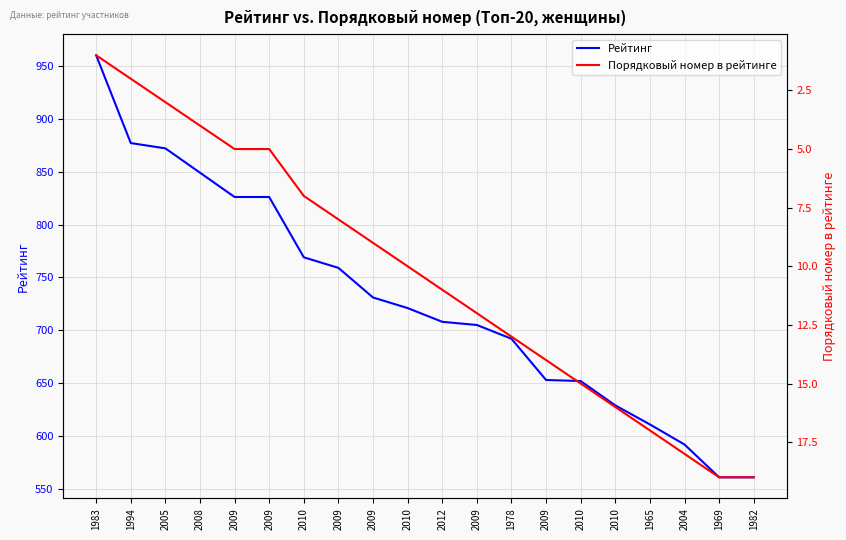

At 2010, list the series in order from largest to smallest.

Рейтинг, Порядковый номер в рейтинге